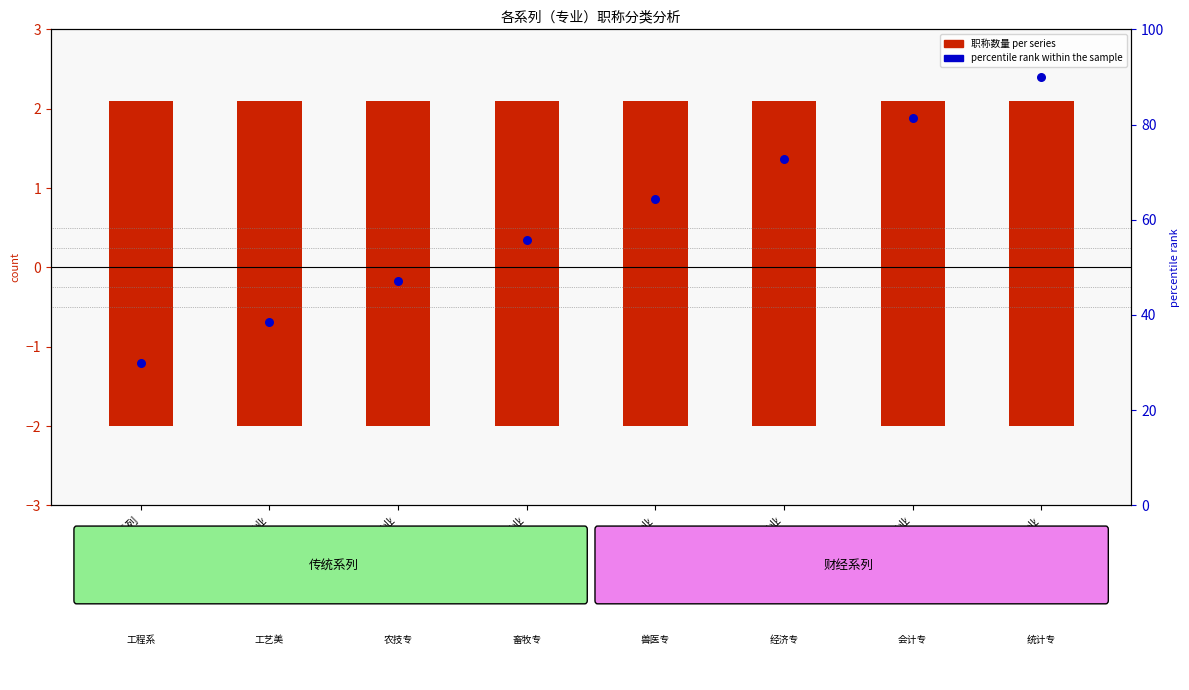

What is the total value across all series at 会计专业?

80.4